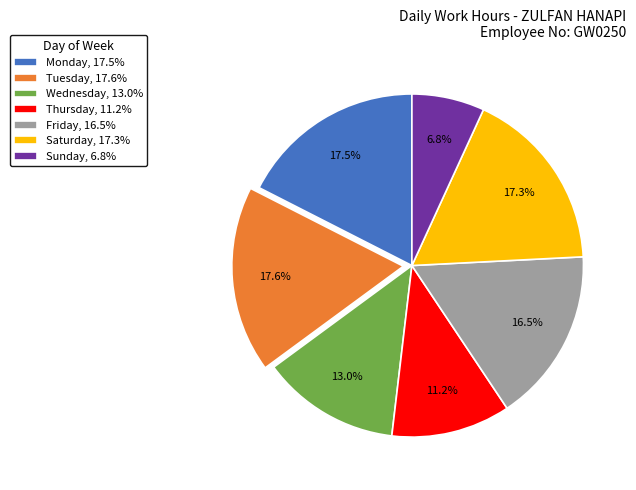

Is there any slice that represents more than half of the pie?

No